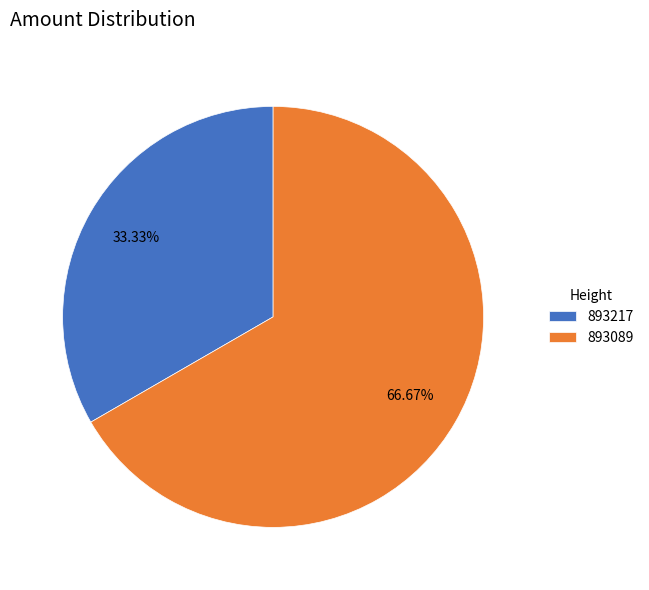

Rank the categories by value from lowest to highest.

893217, 893089